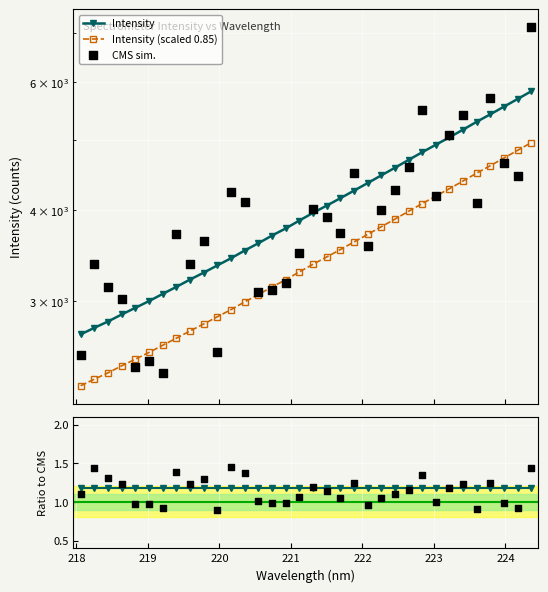

Which series reaches the minimum Y coordinate?

CMS ratio